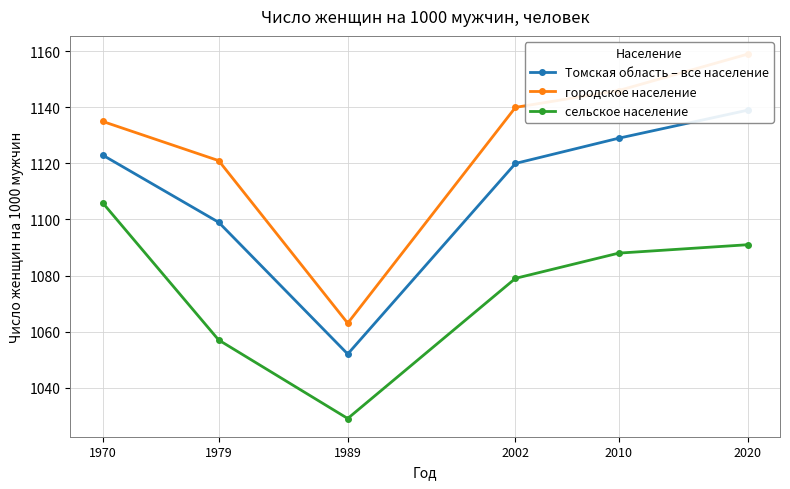

Rank the series by their average value, from lowest to highest.

сельское население, Томская область – все население, городское население